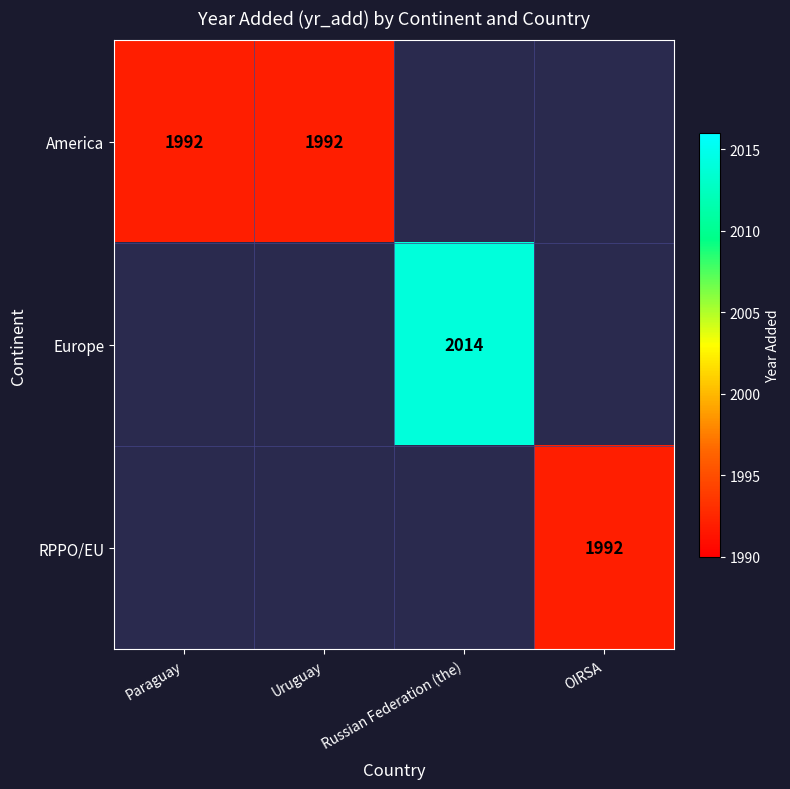

The Europe series shows 2014 at Russian Federation (the). True or false?

True